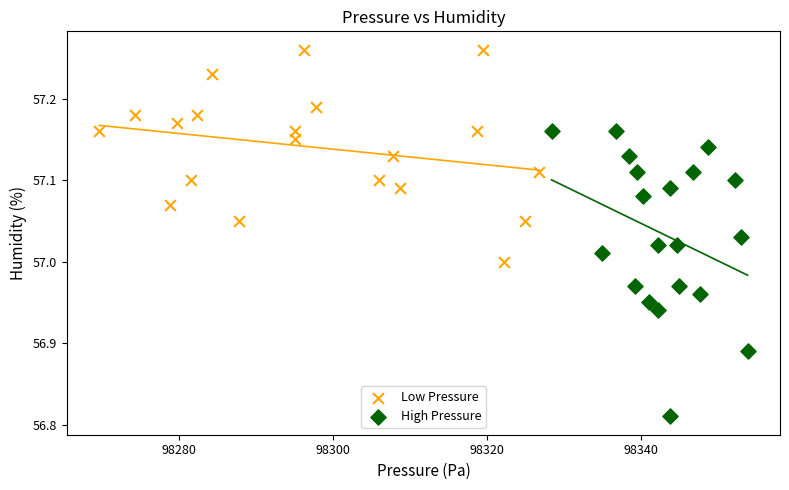

Which series reaches the minimum Y coordinate?

High Pressure